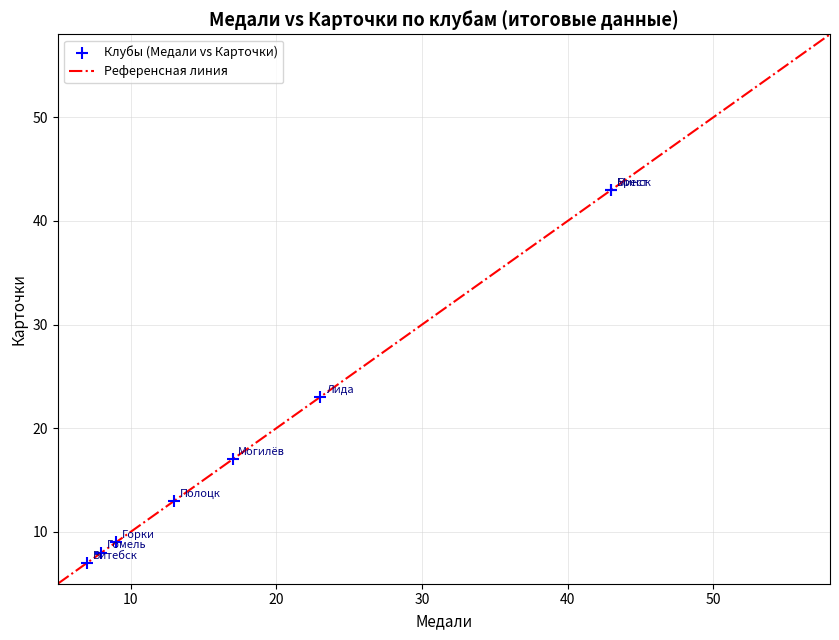

What Y value in the scatter plot is closest to 25?

23